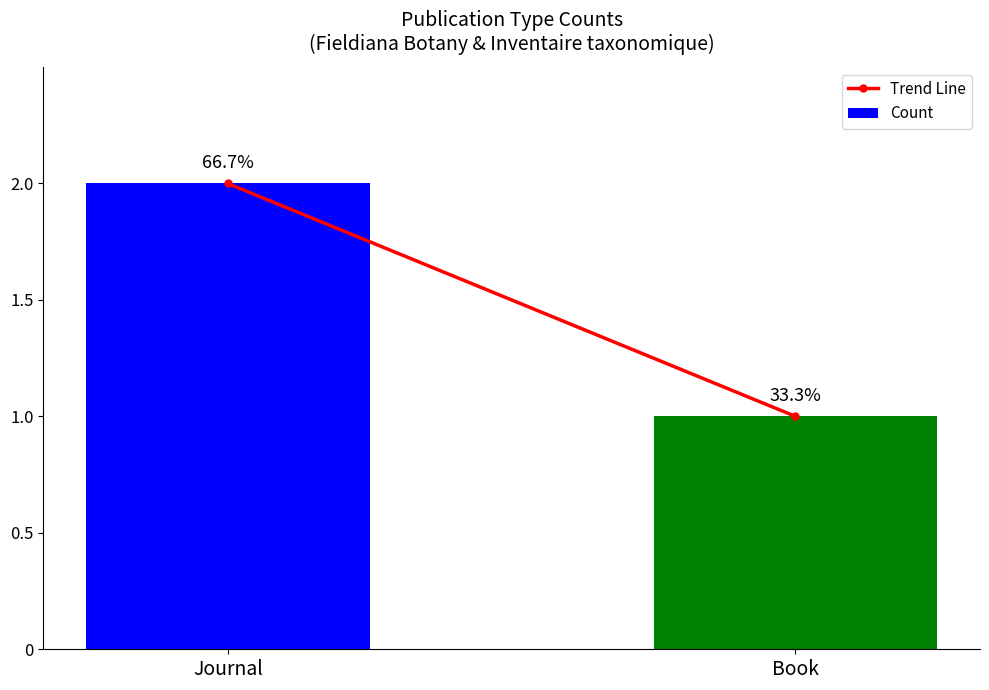

Reading left to right, extract all data points from this chart.

Trend Line: 2	1
Count: 2	1